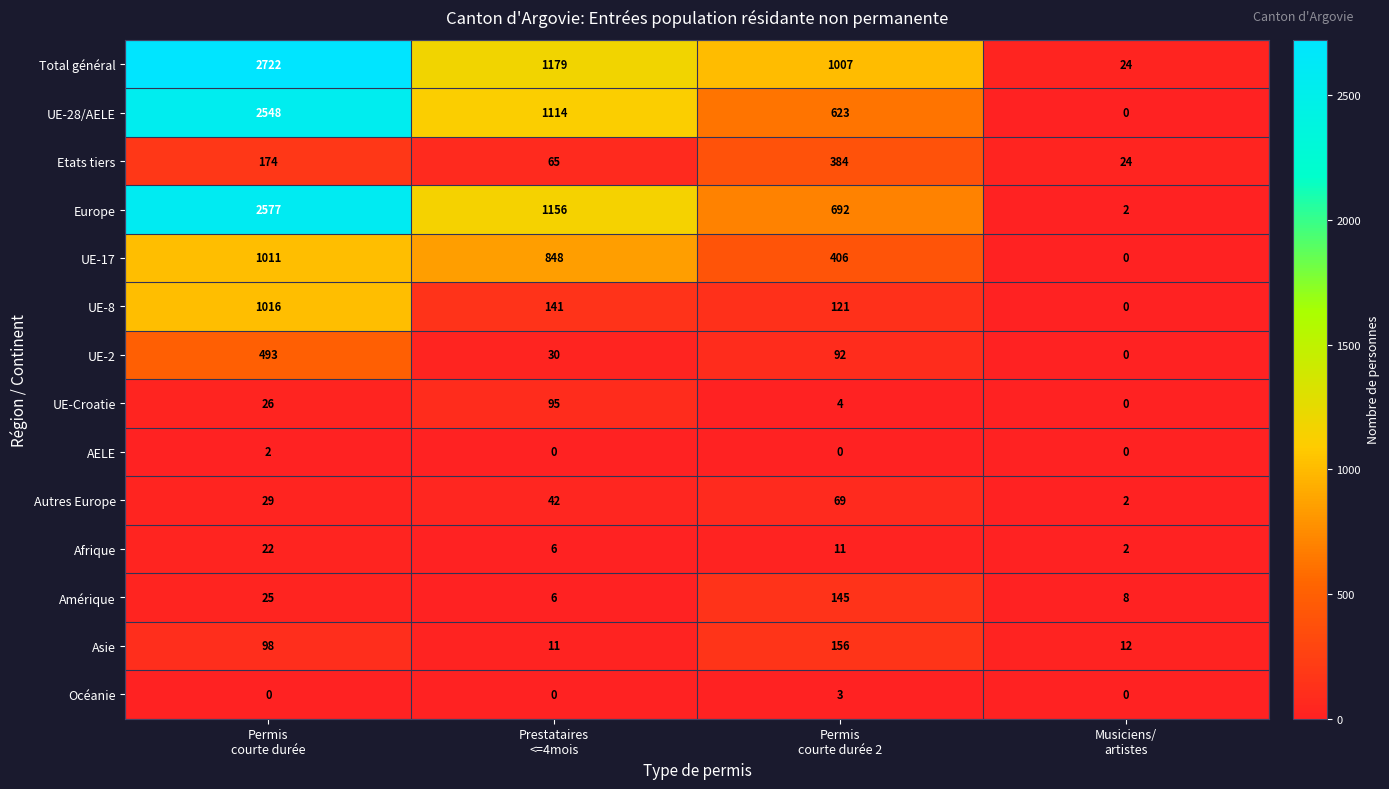

Which series has the largest total across all categories?

Total général